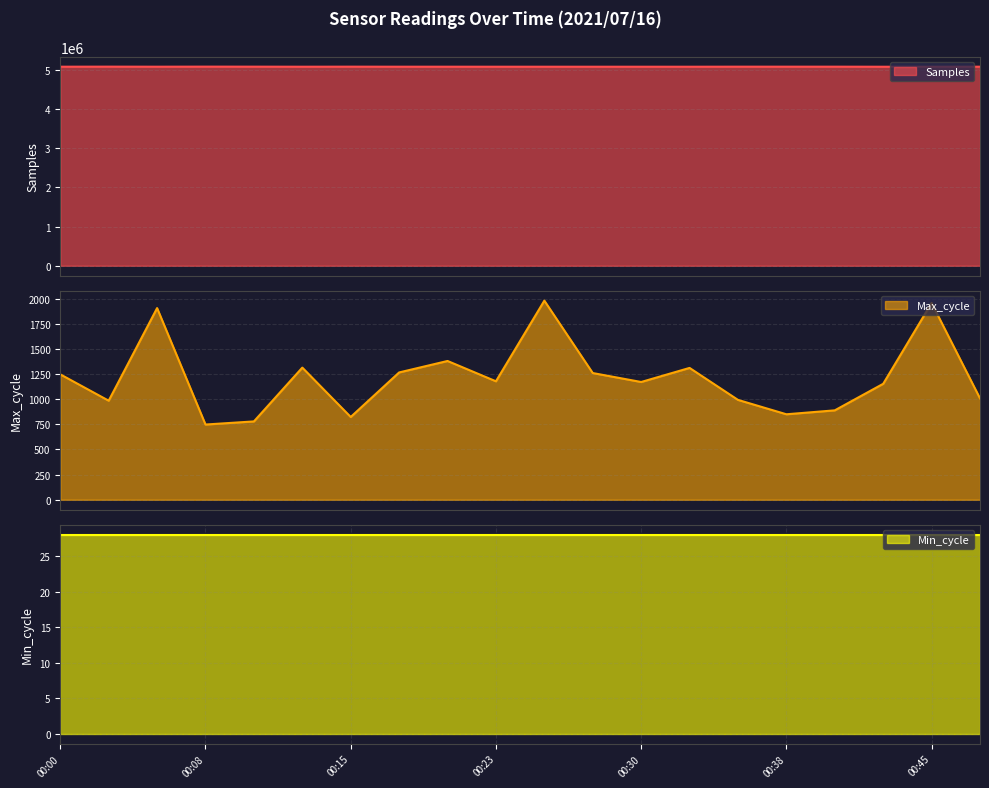

At which category does the chart reach its minimum across all series?

00:08